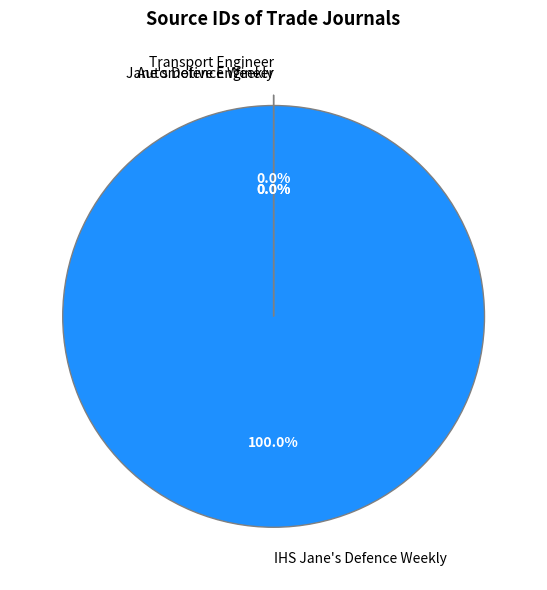

Which category has the smallest portion of the pie?

Transport Engineer